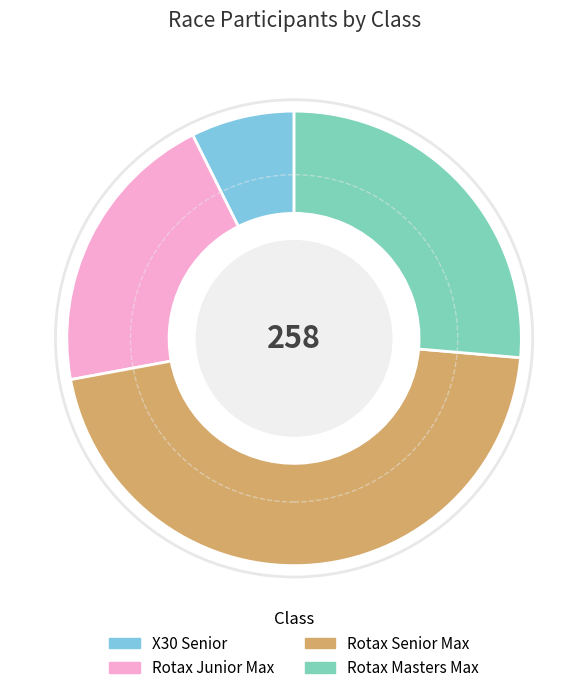

Combined, do Rotax Masters Max and Rotax Junior Max account for over 50%?

No